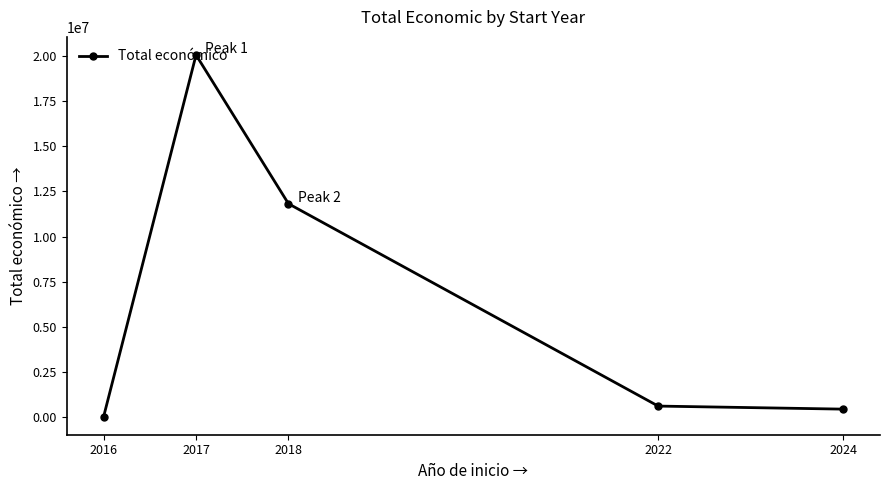

What is the minimum value shown in the chart?

7980